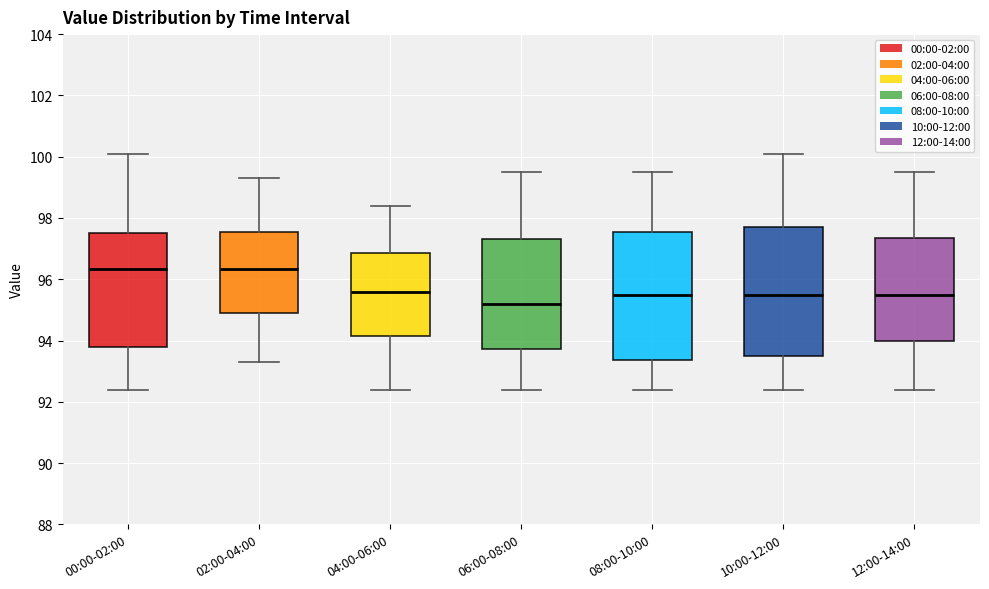

Which box has the lowest median line?

06:00-08:00